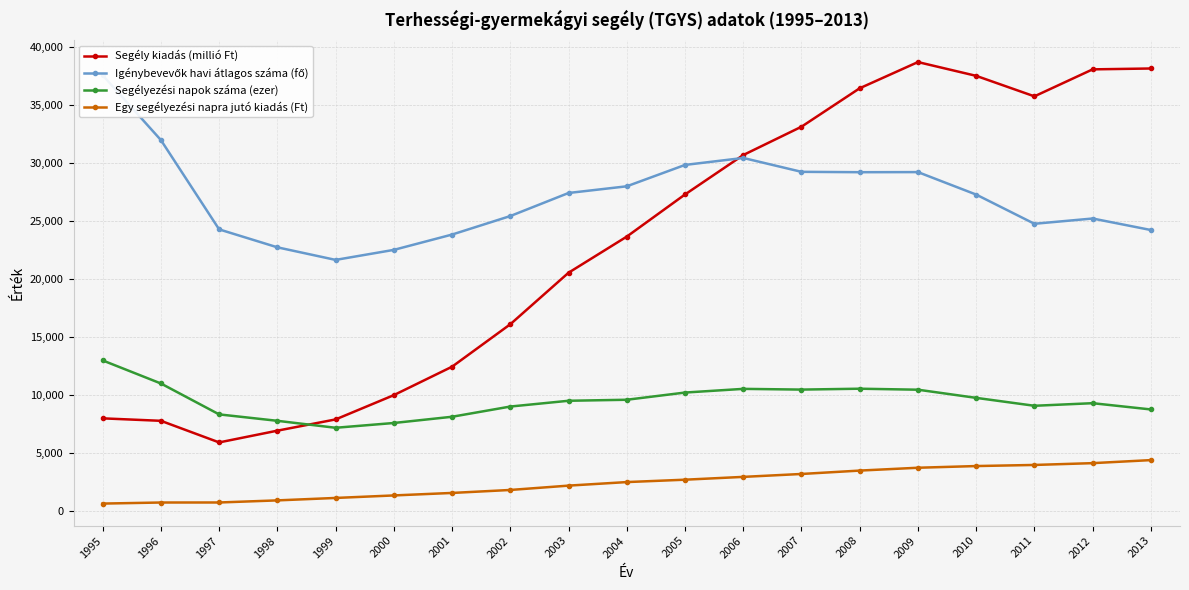

Reading right to left, transcribe all the data shown in this chart.

Segély kiadás (millió Ft): 2013=38173.5	2012=38098.9	2011=35769.6	2010=37538.7	2009=38727.9	2008=36467.8	2007=33147.2	2006=30701.9	2005=27299.0	2004=23660.9	2003=20543.2	2002=16095.5	2001=12431.0	2000=9976.4	1999=7879.4	1998=6909.4	1997=5894.2	1996=7759.3	1995=7971.9
Igénybevevők havi átlagos száma (fő): 2013=24230.0	2012=25223.0	2011=24768.5	2010=27289.2	2009=29229.7	2008=29220.8	2007=29253.0	2006=30450.8	2005=29849.2	2004=28004.0	2003=27426.8	2002=25436.0	2001=23838.7	2000=22515.8	1999=21650.2	1998=22735.8	1997=24284.2	1996=31995.3	1995=37590.5
Segélyezési napok száma (ezer): 2013=8740.5	2012=9281.0	2011=9057.0	2010=9740.2	2009=10444.8	2008=10530.6	2007=10454.9	2006=10517.0	2005=10199.0	2004=9577.1	2003=9489.9	2002=8991.3	2001=8109.2	2000=7571.3	1999=7158.3	1998=7759.1	1997=8313.6	1996=10981.5	1995=12973.0
Egy segélyezési napra jutó kiadás (Ft): 2013=4367.4	2012=4105.0	2011=3949.4	2010=3854.0	2009=3707.9	2008=3463.0	2007=3170.5	2006=2919.3	2005=2676.6	2004=2470.6	2003=2164.7	2002=1790.1	2001=1533.0	2000=1317.7	1999=1100.7	1998=890.5	1997=709.0	1996=706.6	1995=614.5